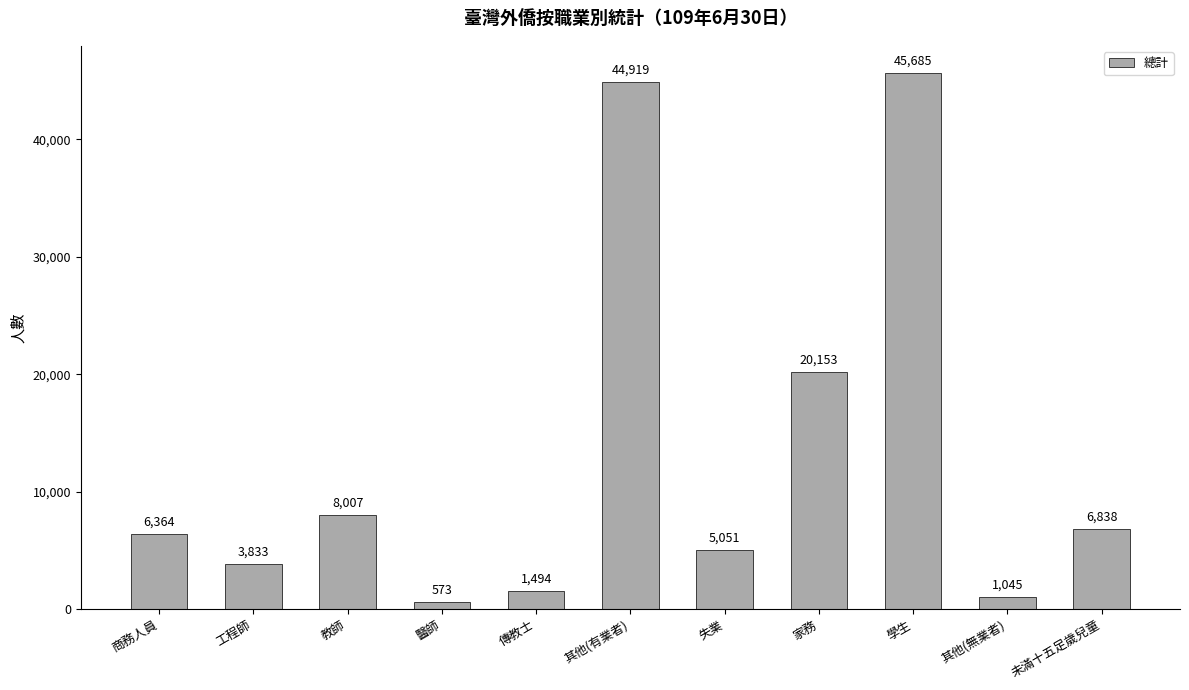

What is the change in value from 教師 to 傳教士?

-6513